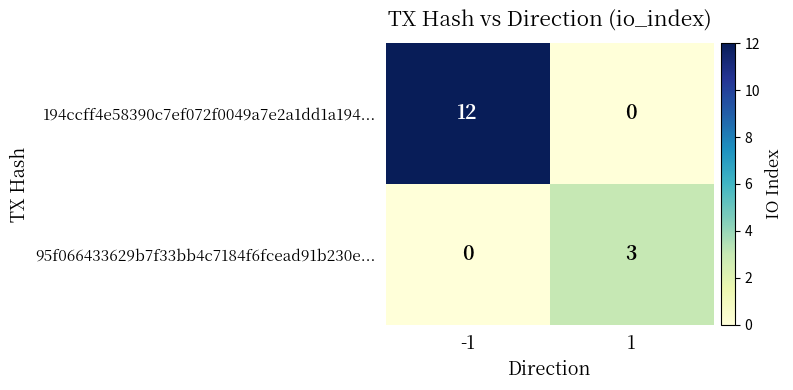

Which series has the largest total across all categories?

194ccff4e58390c7ef072f0049a7e2a1dd1a194...